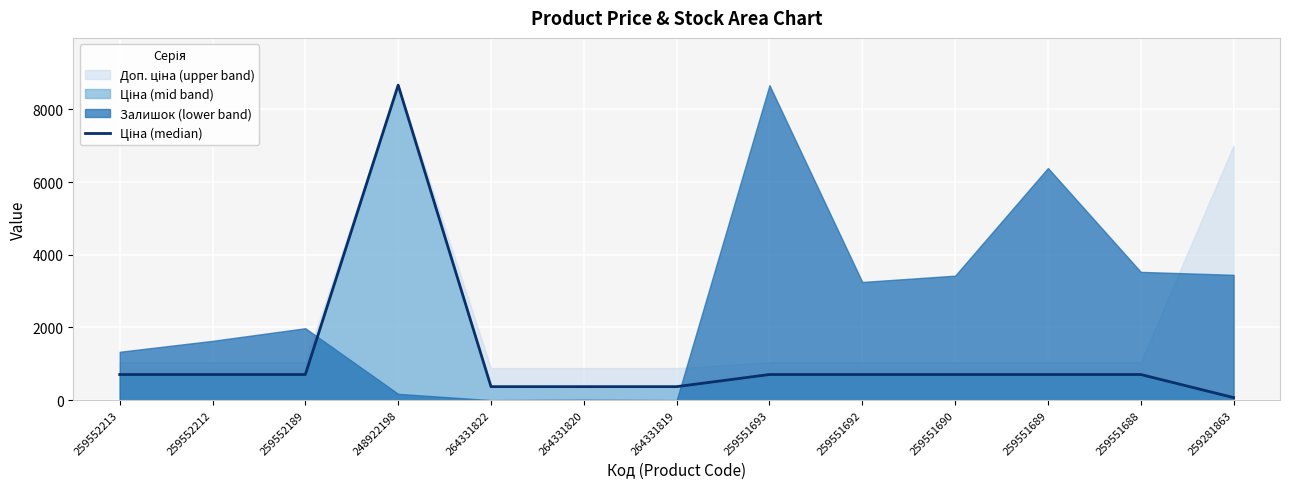

Between 259552213 and 259552189, which is larger?

259552213